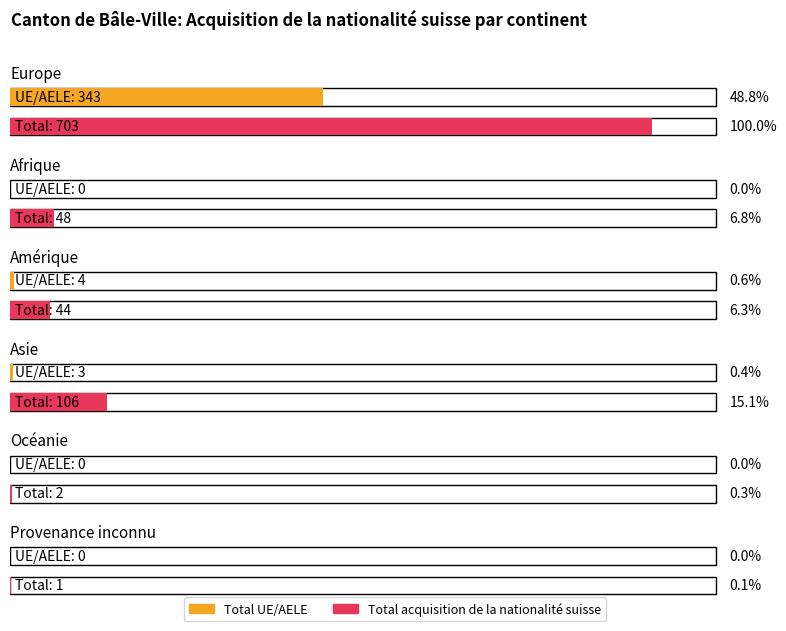

What is the total value across all series at Afrique?

48